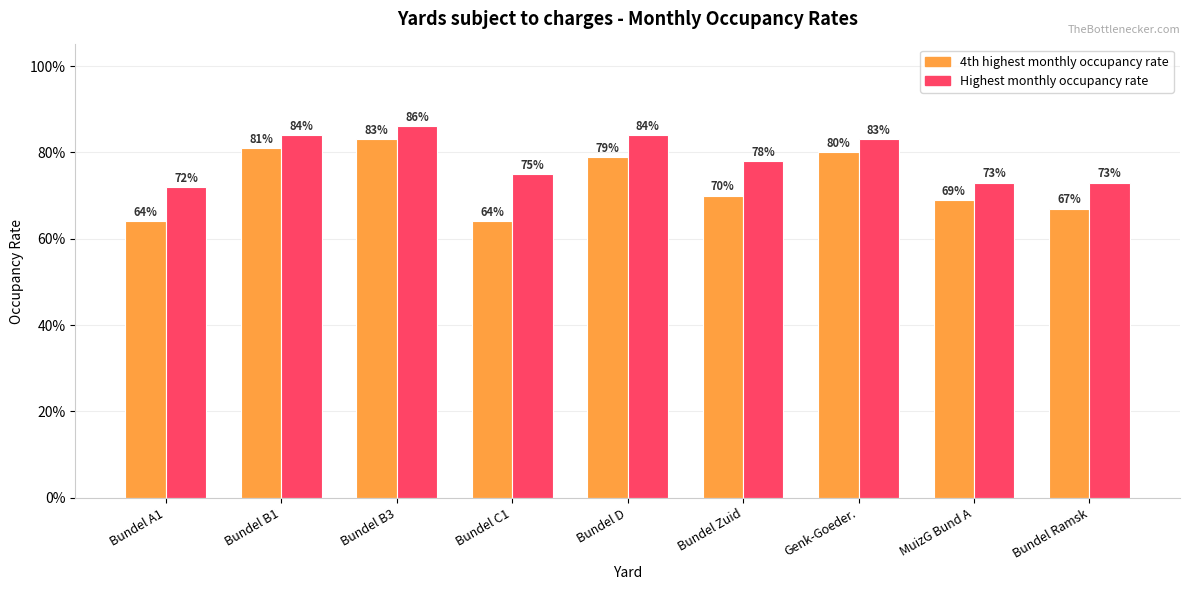

List the series in order of their peak value, highest first.

Highest monthly occupancy rate, 4th highest monthly occupancy rate